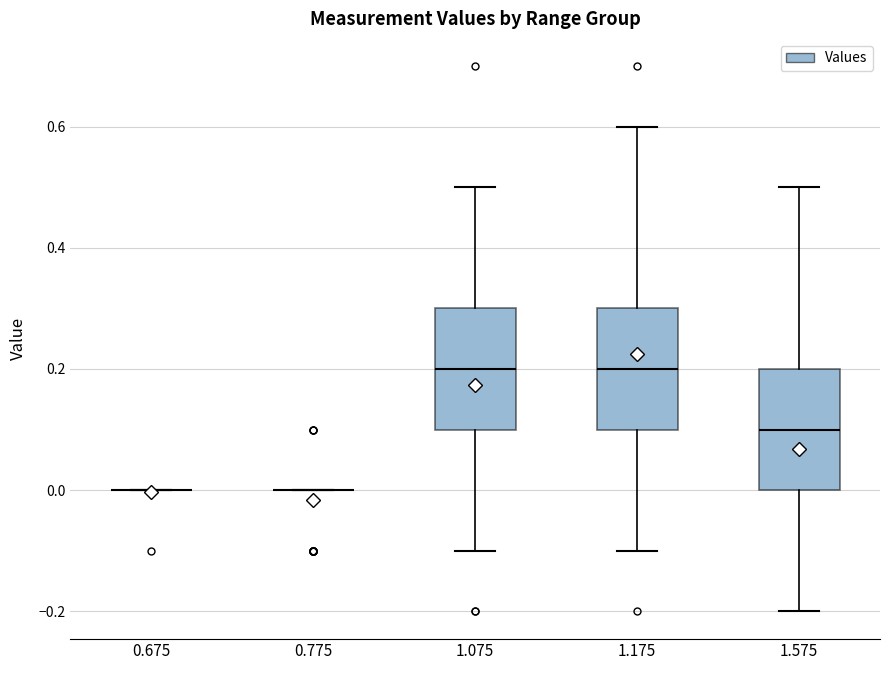

Where does the lower whisker of the box at x = 1.575 end on the y-axis? The values are not printed on the chart, so give them approximately, as read against the axis.

-0.2